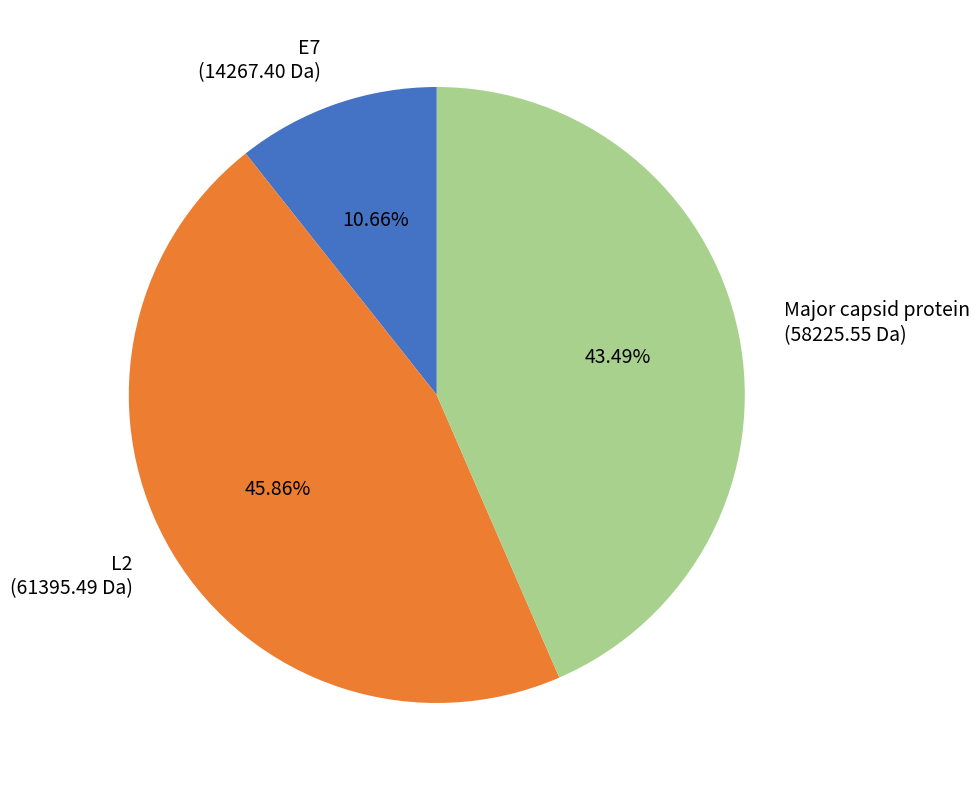

Is there a majority slice in this chart?

No